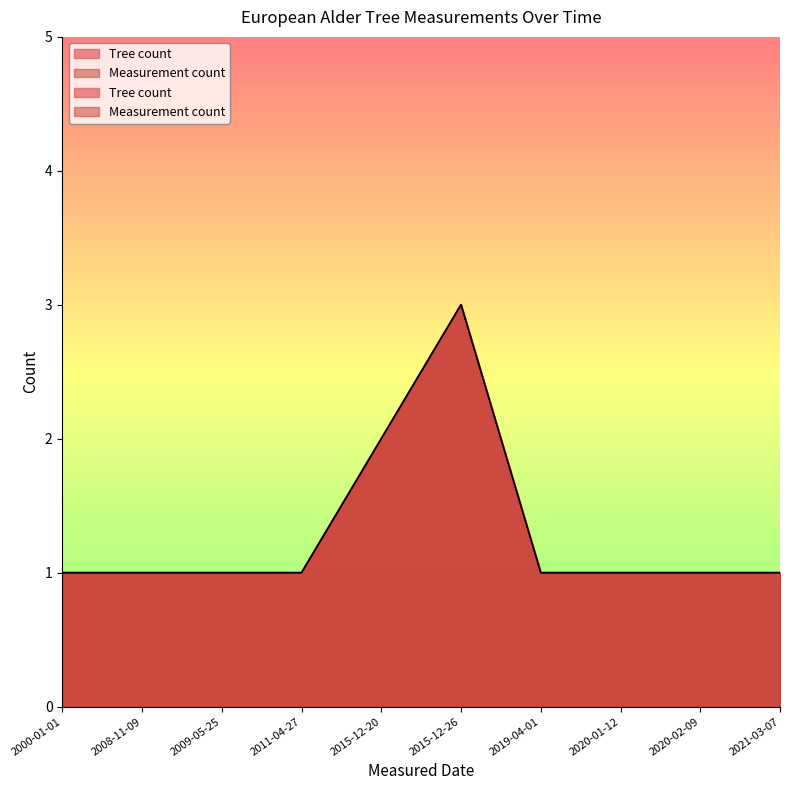

What is the value of the Measurement count point at the 9th from the left?

1